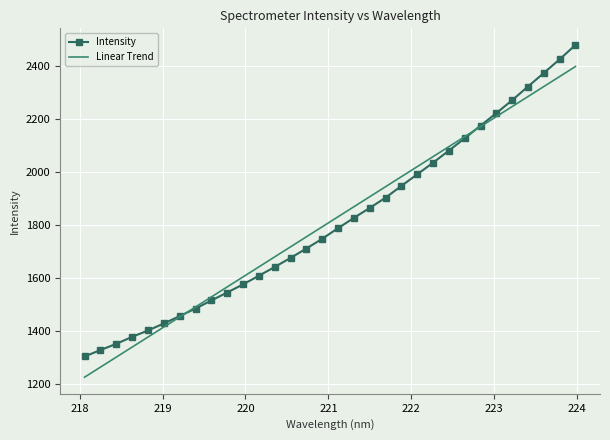

True or false: Linear Trend has more than 1 interior local peaks.

False